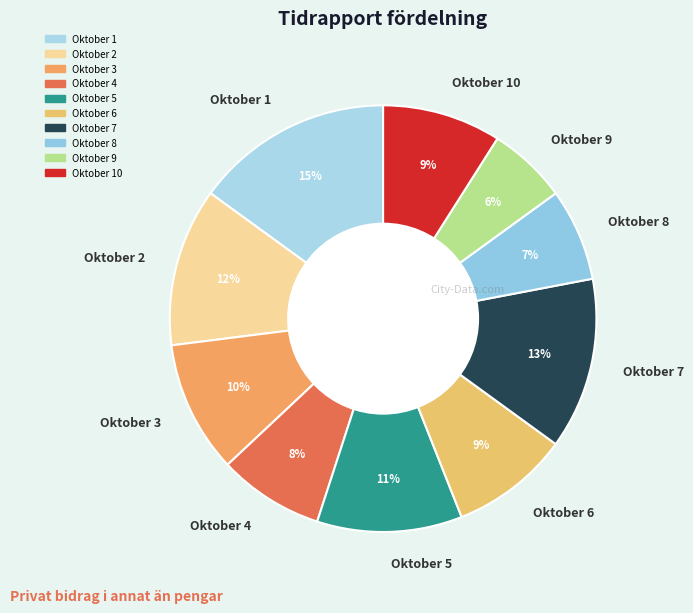

The Oktober 8 slice represents 7% of the pie. True or false?

True